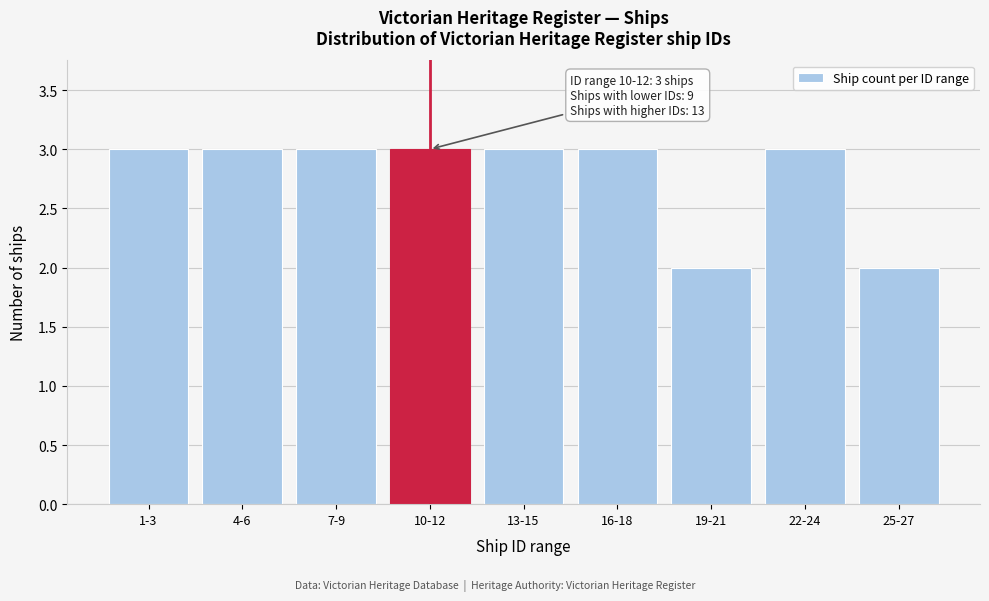

Reading left to right, what are all the values shown in this chart?

1-3=3	4-6=3	7-9=3	10-12=3	13-15=3	16-18=3	19-21=2	22-24=3	25-27=2